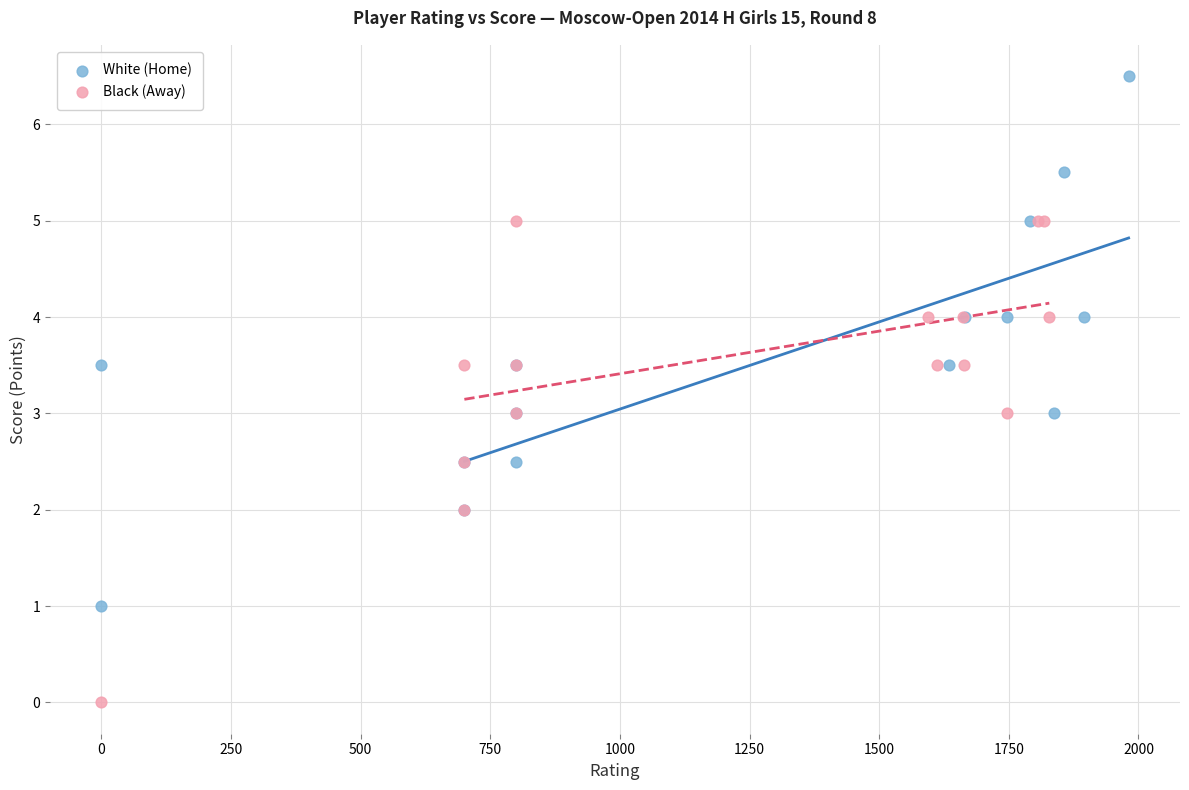

What are all the series names shown in the legend?

White (Home), Black (Away)